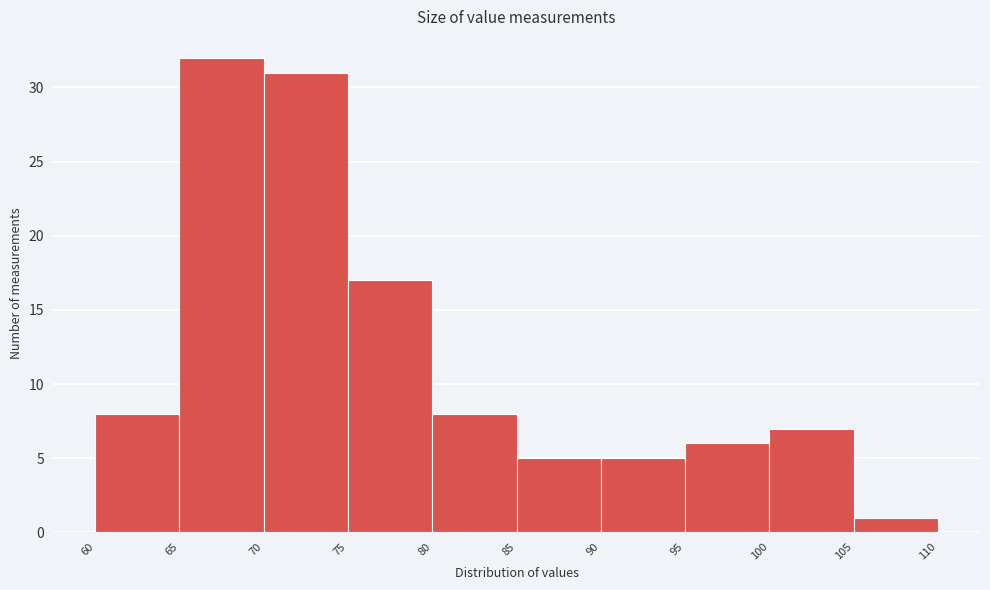

Reading left to right, list every bar in this chart as the range it spans on the x-axis followed by its height. The values are not printed on the chart, so give them approximately, as read against the axis.

60 to 65: 8
65 to 70: 32
70 to 75: 31
75 to 80: 17
80 to 85: 8
85 to 90: 5
90 to 95: 5
95 to 100: 6
100 to 105: 7
105 to 110: 1